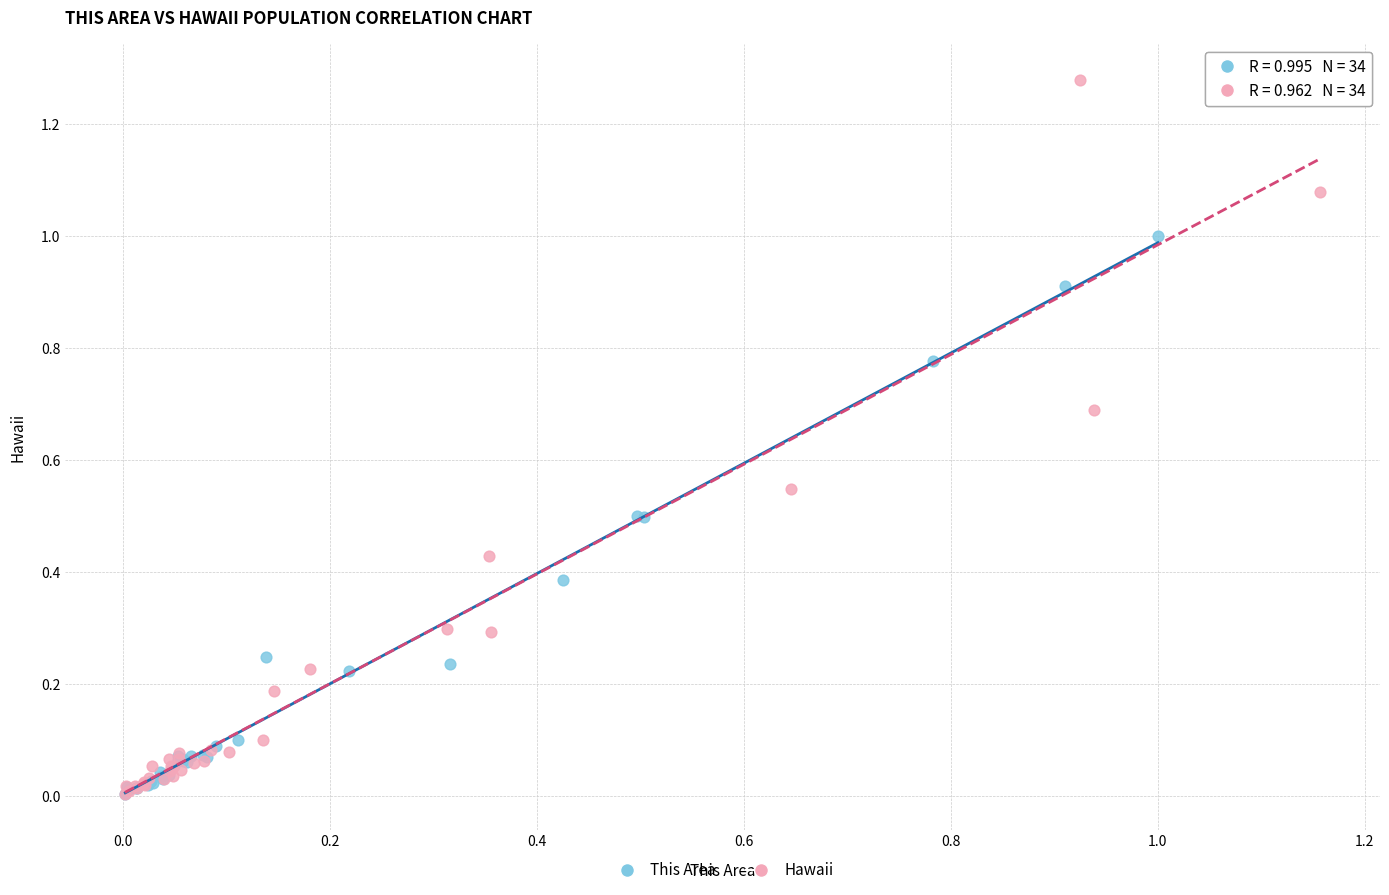

Which series reaches the maximum Y coordinate?

Hawaii